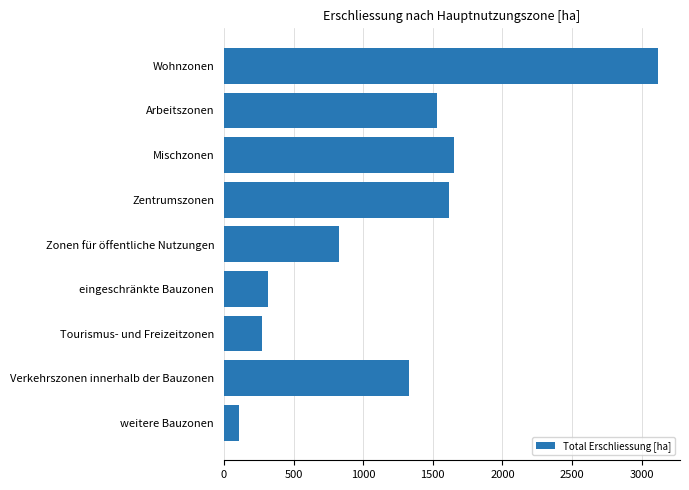

What is the maximum value shown in the chart?

3118.5